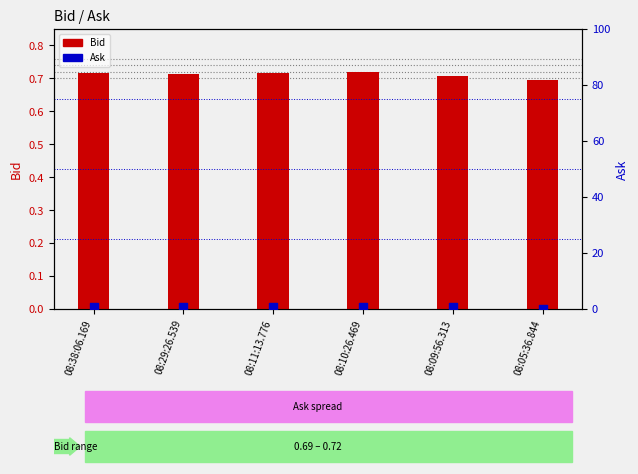

Which series has the largest total across all categories?

Bid